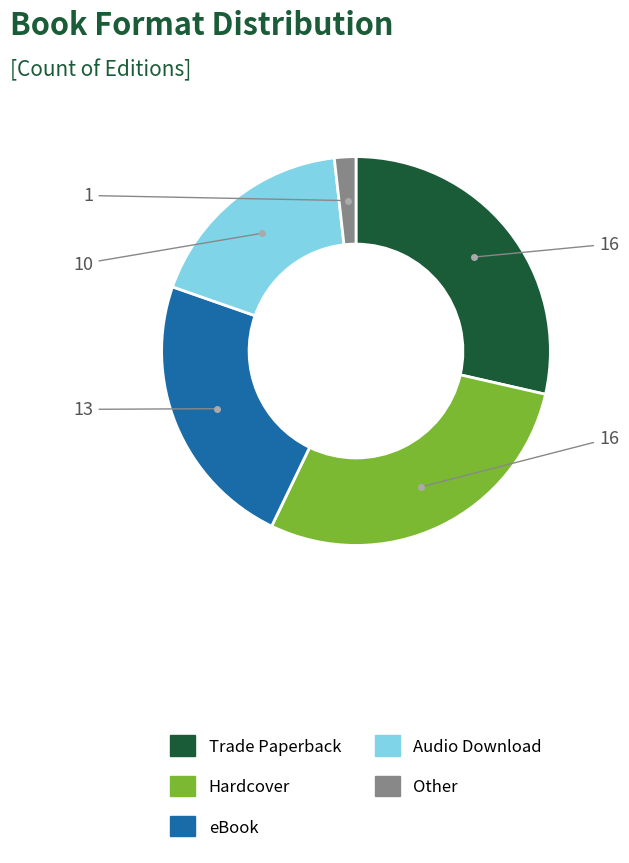

Is Trade Paperback the majority of the pie?

No